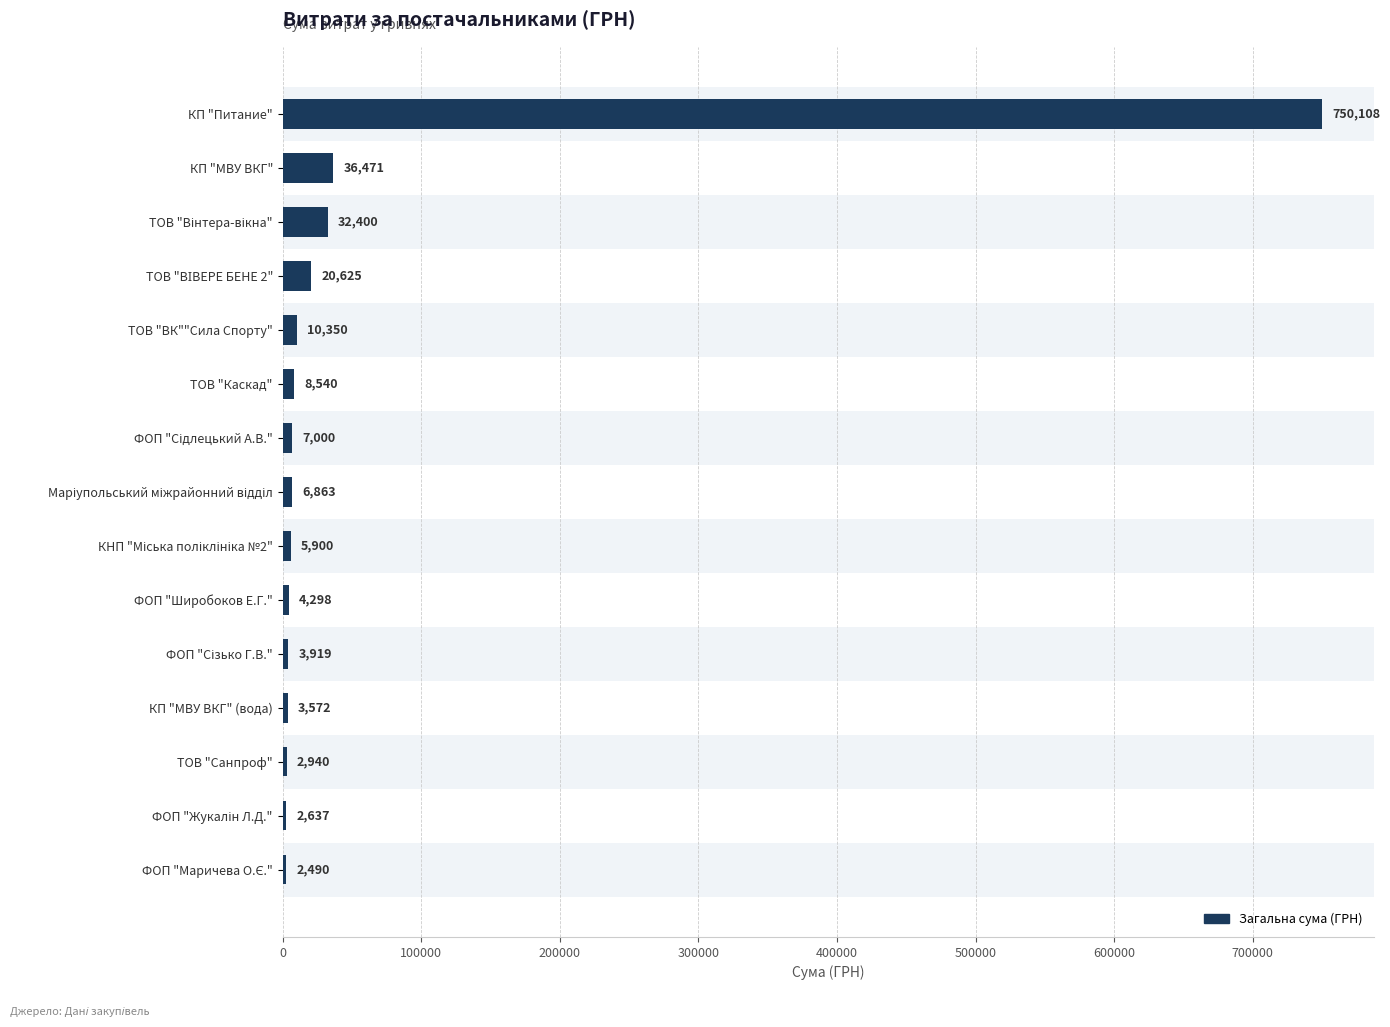

True or false: the data shows 36471.0 at КП "МВУ ВКГ".

True